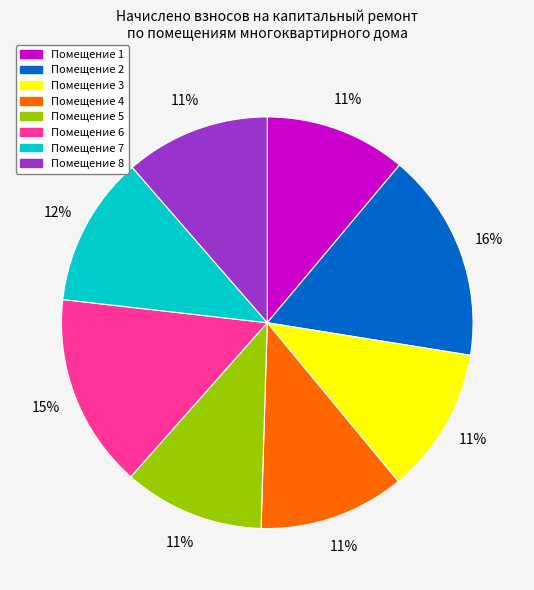

Do Помещение 4 and Помещение 3 together represent more than half of the pie?

No